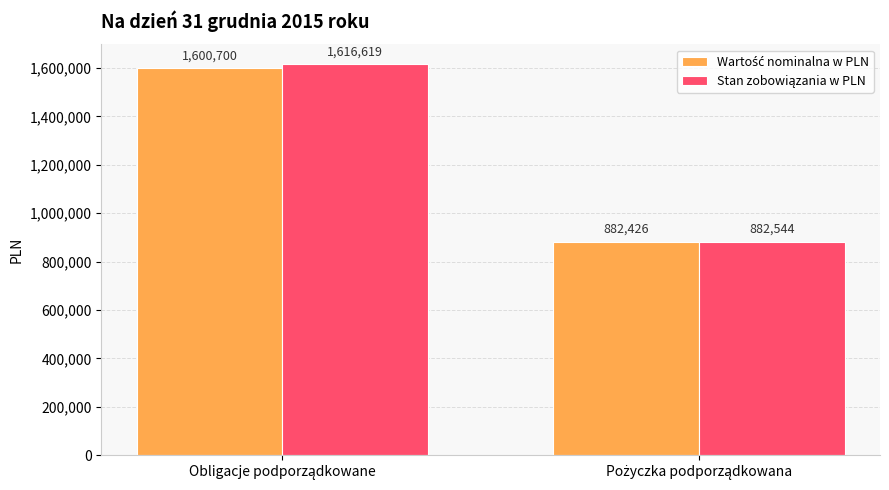

Count the number of data series in this chart.

2